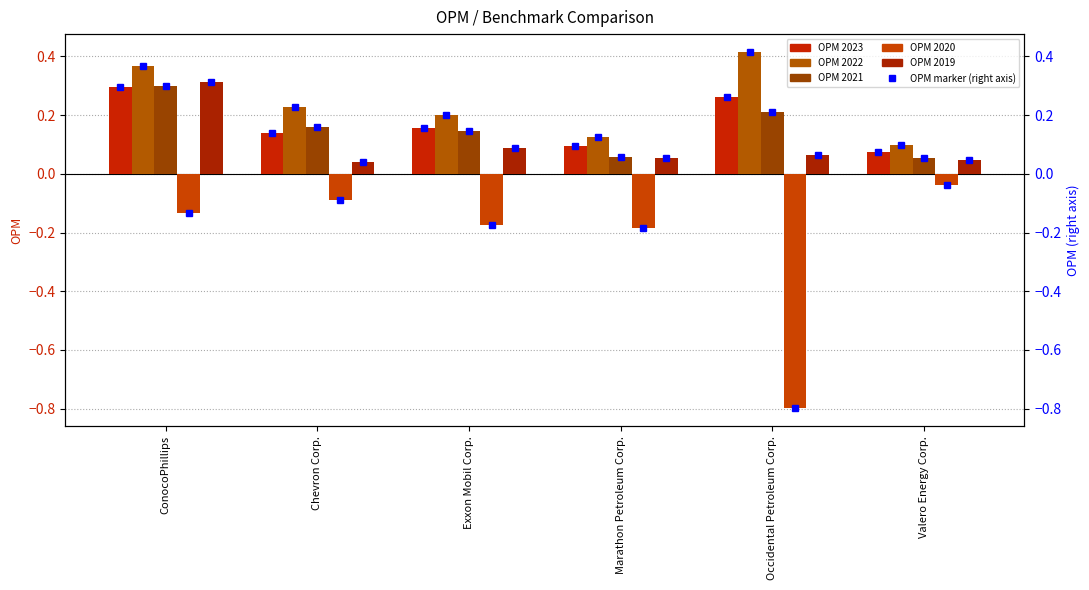

Is it true that OPM 2021 (right) equals 0.2 at Chevron Corp.?

True